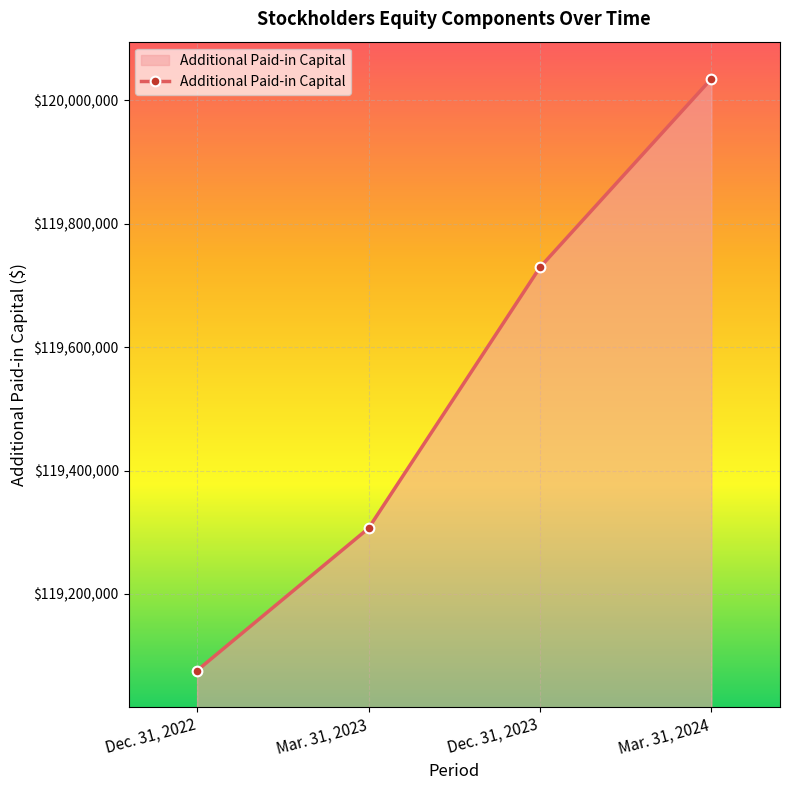

Where is the data nearest to the value 119555496?

Dec. 31, 2023